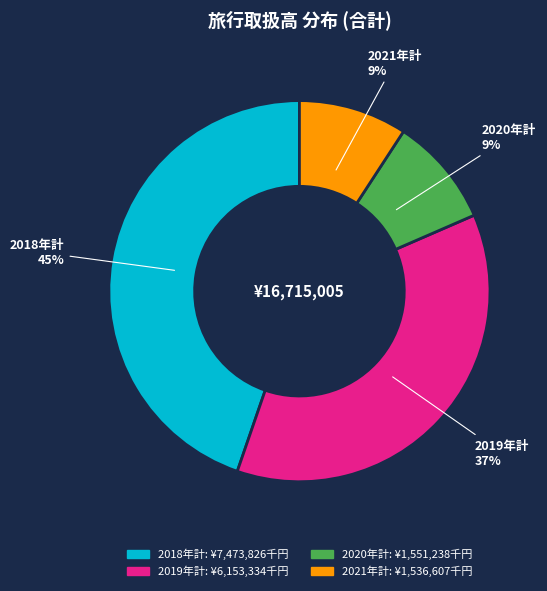

To the nearest percent, what is the average slice percentage?

25%